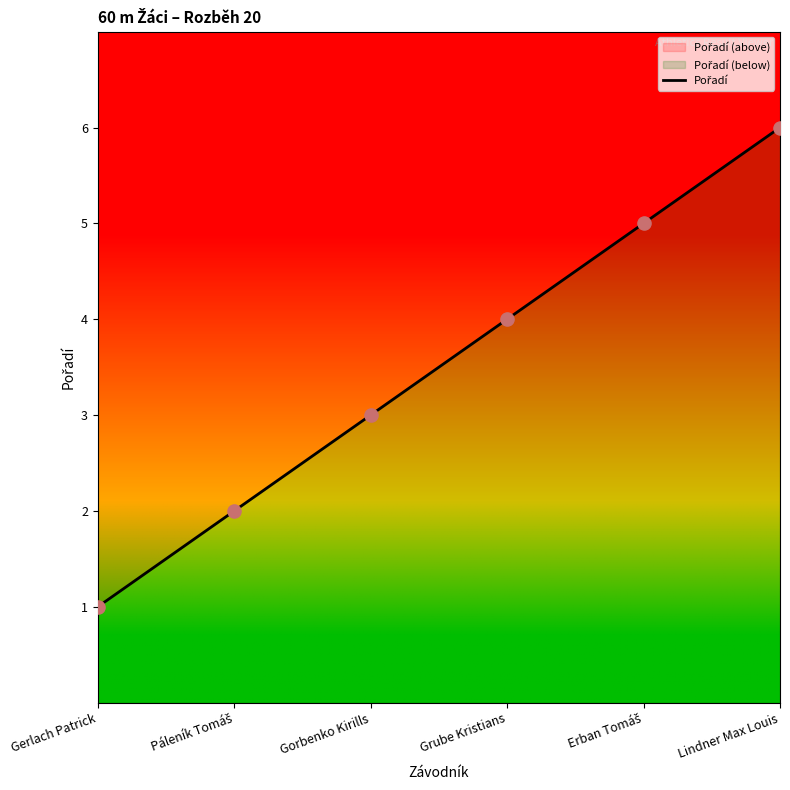

What is the change in value from Gerlach Patrick to Erban Tomáš?

+4